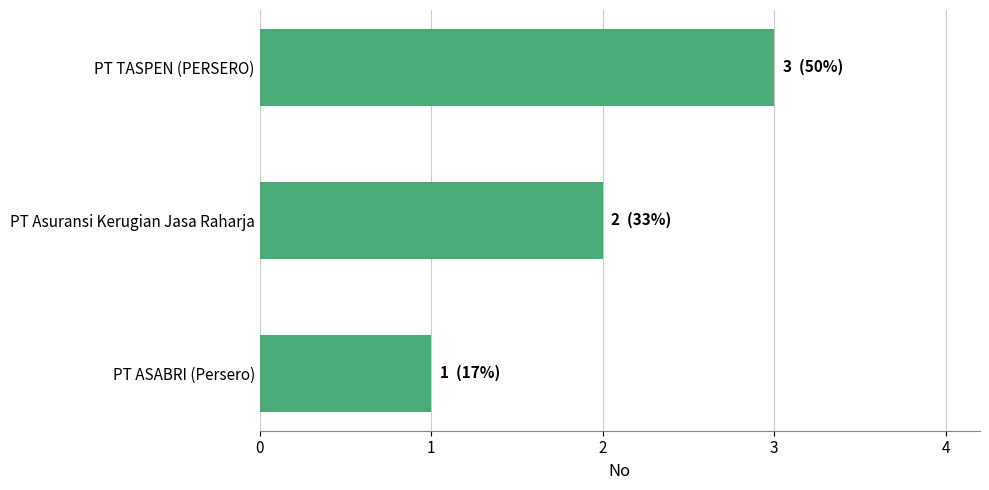

Rank the categories by value from highest to lowest.

PT TASPEN (PERSERO), PT Asuransi Kerugian Jasa Raharja, PT ASABRI (Persero)